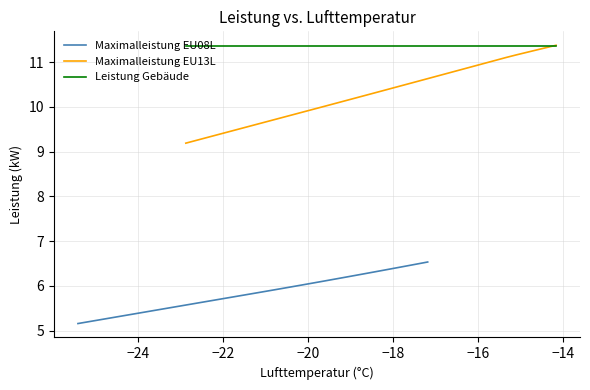

Reading right to left, transcribe all the data shown in this chart.

Maximalleistung EU08L: 6.5	6.5	6.5	6.4	6.4	6.3	6.3	6.3	6.2	6.2	6.2	6.1	6.1	6.1	6.0	6.0	5.9	5.9	5.9	5.8	5.8	5.8	5.7	5.7	5.7	5.6	5.6	5.6	5.5	5.5	5.5	5.4	5.4	5.4	5.3	5.3	5.3	5.2	5.2	5.2
Maximalleistung EU13L: 11.4	11.3	11.3	11.2	11.2	11.1	11.0	11.0	10.9	10.9	10.8	10.8	10.7	10.6	10.6	10.5	10.5	10.4	10.4	10.3	10.3	10.2	10.1	10.1	10.0	10.0	9.9	9.9	9.8	9.7	9.7	9.6	9.6	9.5	9.5	9.4	9.4	9.3	9.2	9.2
Leistung Gebäude: 11.4	11.4	11.4	11.4	11.4	11.4	11.4	11.4	11.4	11.4	11.4	11.4	11.4	11.4	11.4	11.4	11.4	11.4	11.4	11.4	11.4	11.4	11.4	11.4	11.4	11.4	11.4	11.4	11.4	11.4	11.4	11.4	11.4	11.4	11.4	11.4	11.4	11.4	11.4	11.4